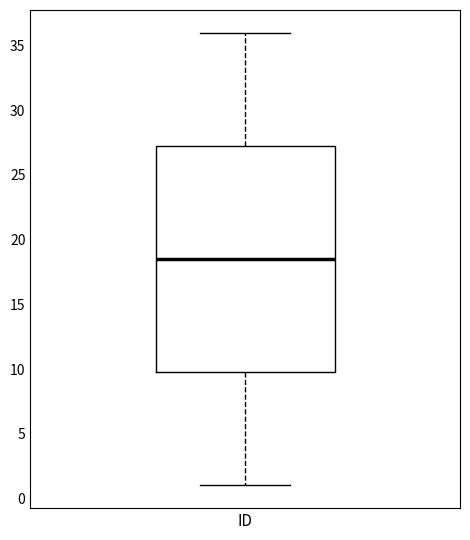

Read this box plot against the y-axis: the position of the median line, the range covered by the box, and the ends of both whiskers. The values are not printed on the chart, so give them approximately, as read against the axis.

median 18.5, box 10.0 to 27.5, whiskers 1.0 to 36.0